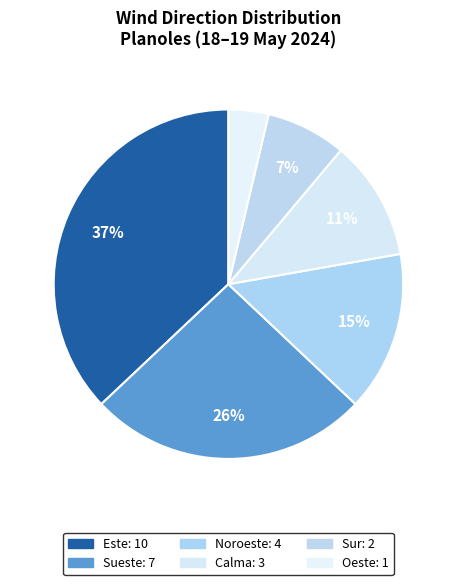

How many segments does this pie chart have?

6